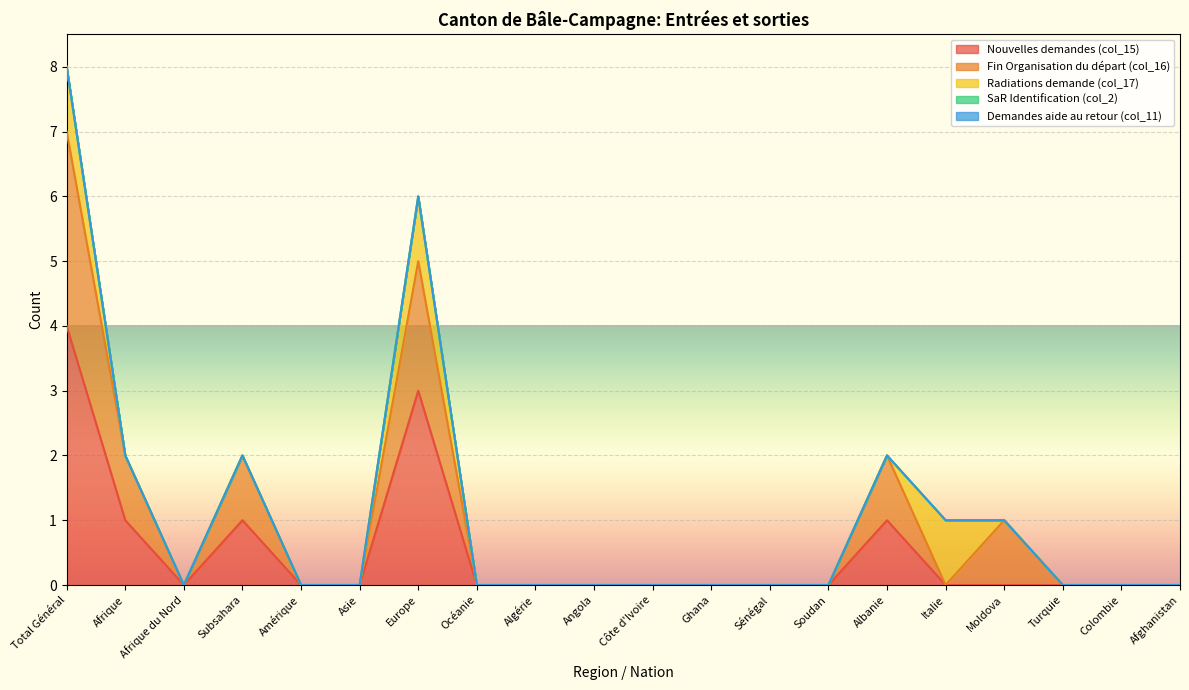

What is the label of the 5th point from the right?

Italie